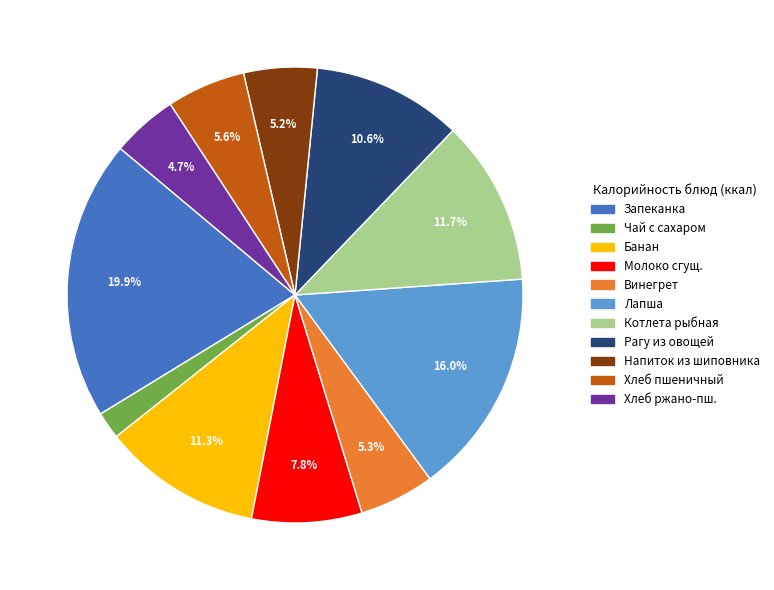

What is the total percentage of Хлеб ржано-пш. and Котлета рыбная?

16.4%